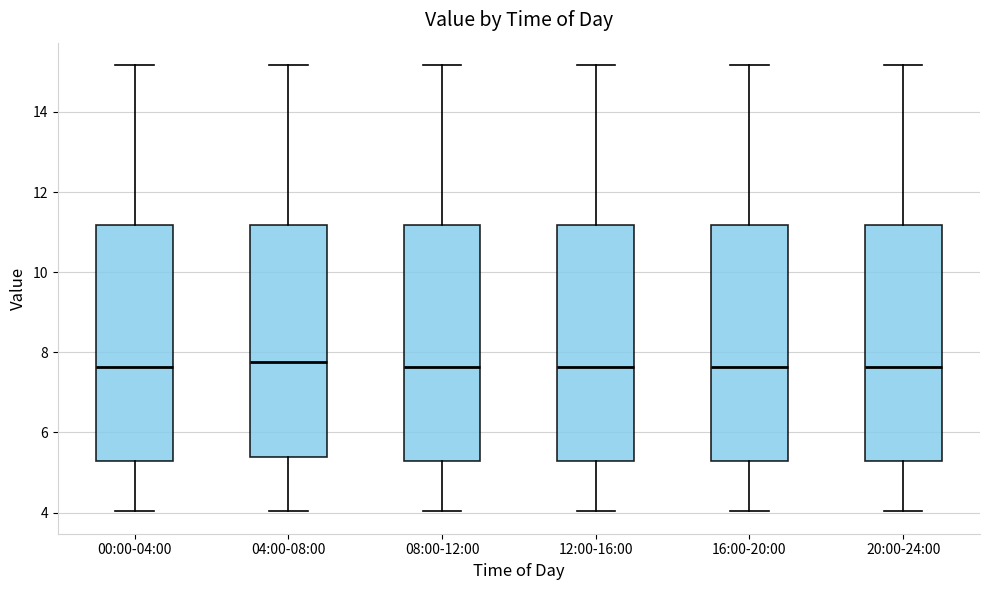

Where does the lower whisker of the box for 00:00-04:00 end on the y-axis? The values are not printed on the chart, so give them approximately, as read against the axis.

4.0